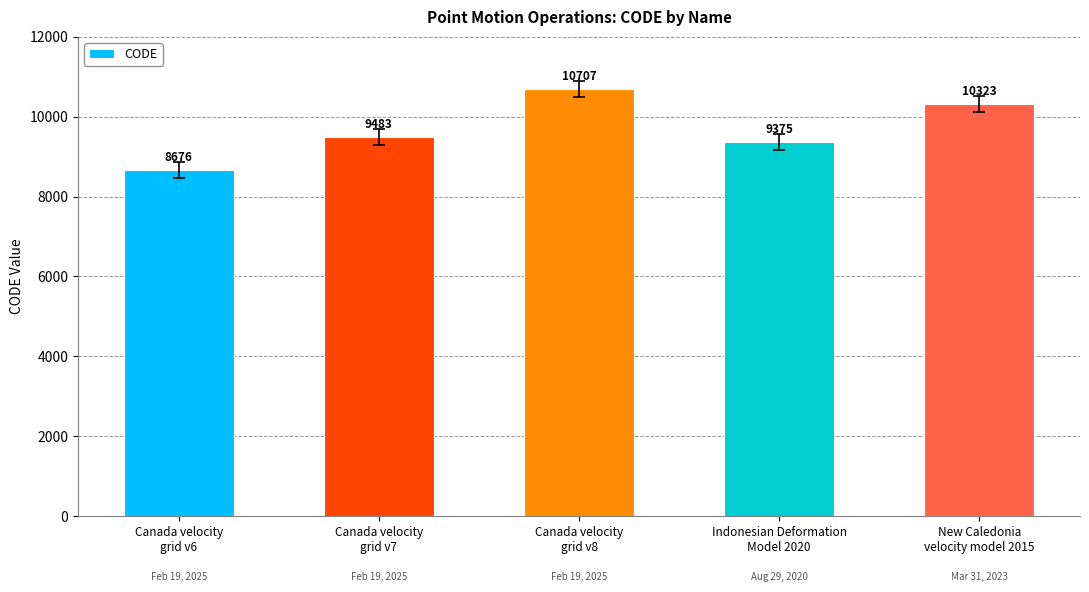

What is the value of the 4th bar from the left?

9375